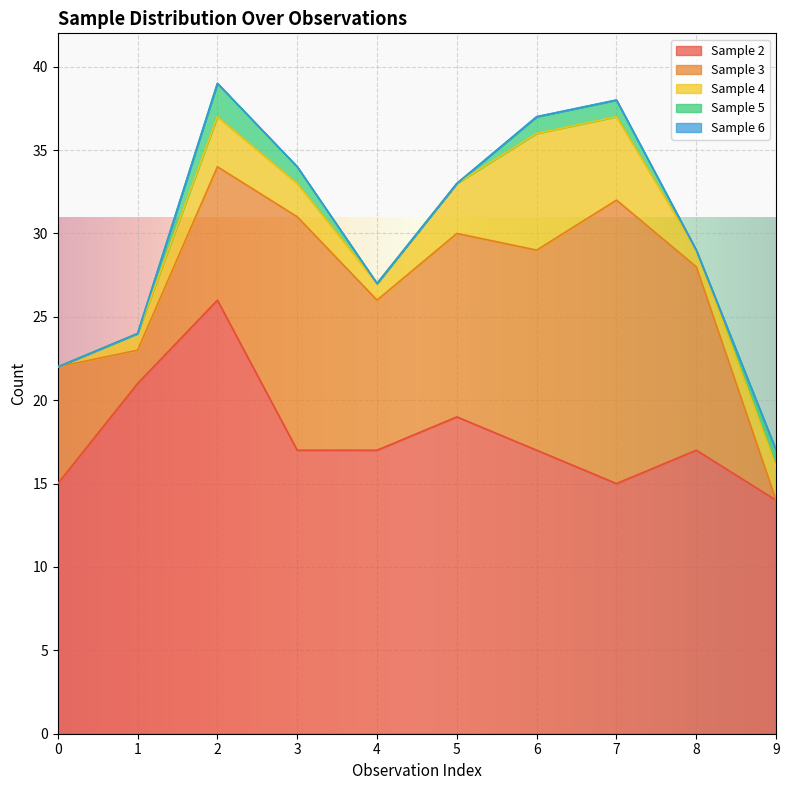

How many values in the Sample 5 series exceed 1?

1